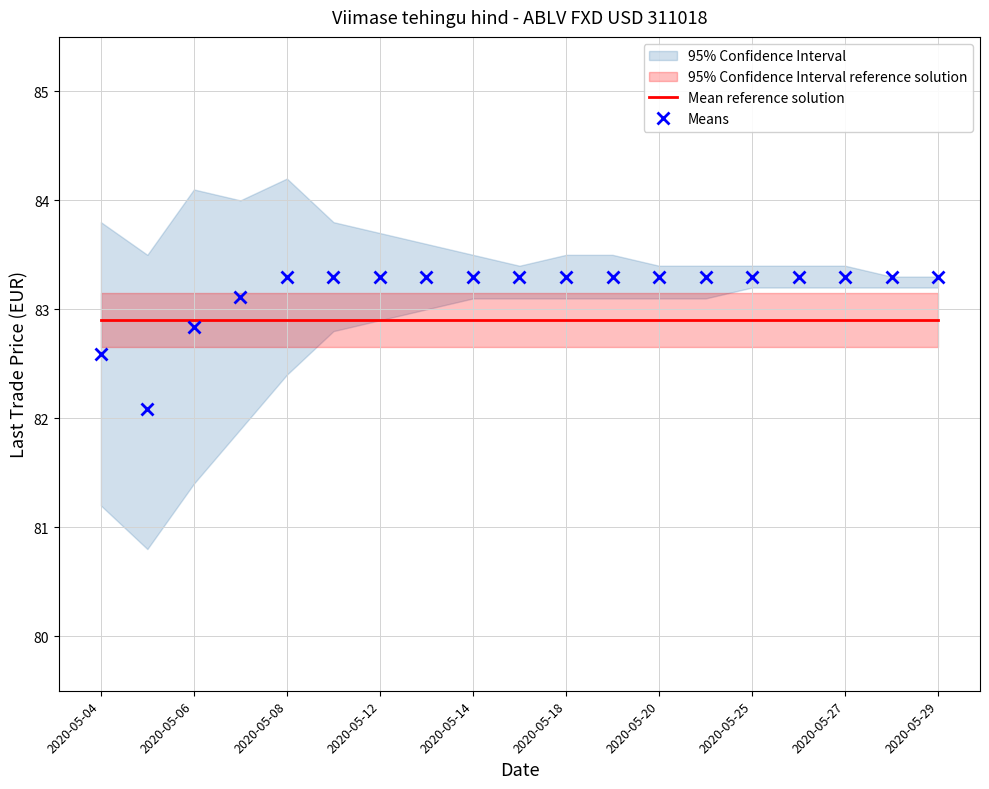

The value of Means at 2020-05-18 is 20.9. True or false?

False